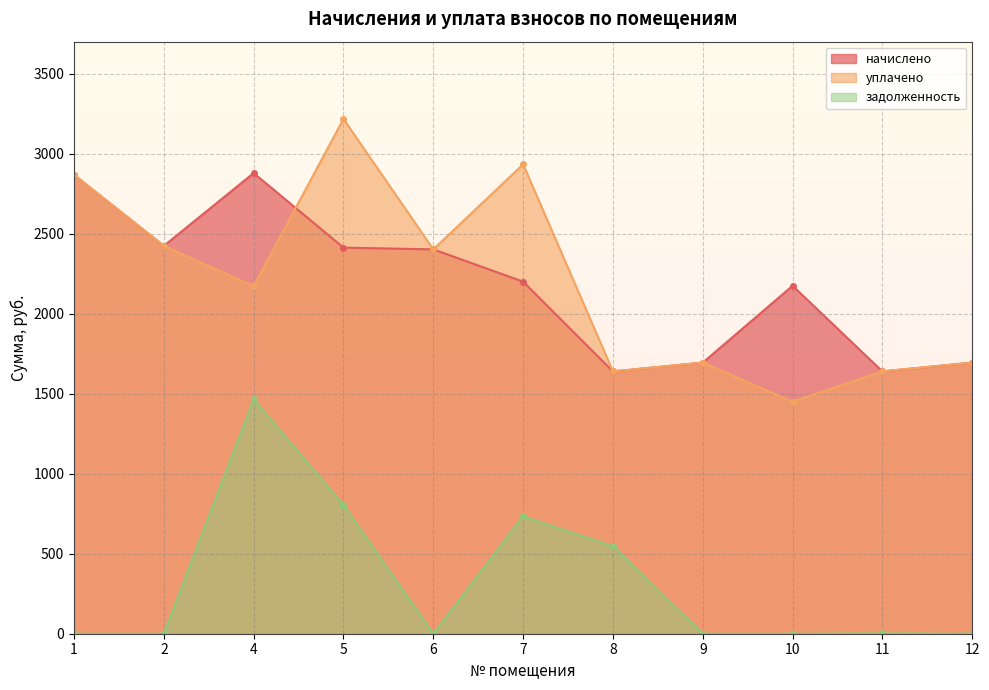

Which has a higher value, 7 or 9?

7